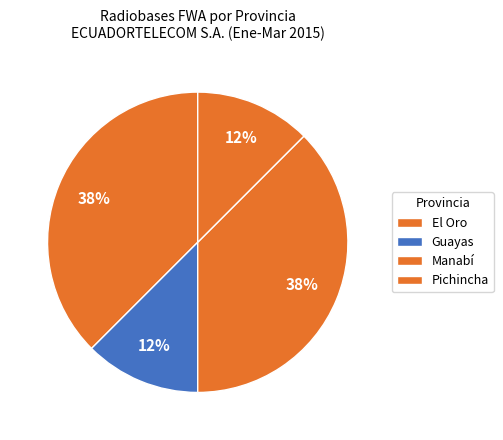

Count the number of slices in the pie.

4